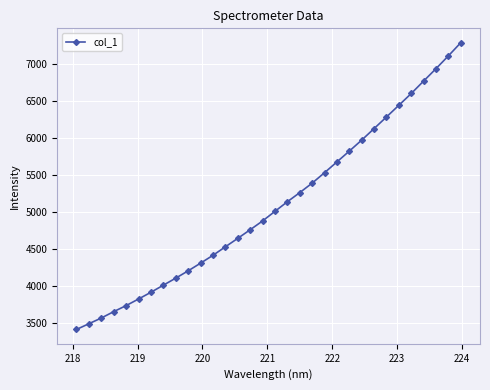

True or false: the data has more than 2 interior local peaks.

False